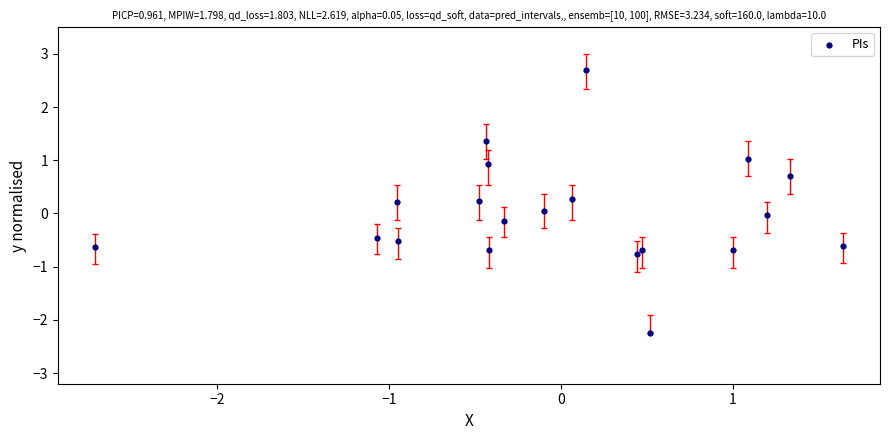

What is the range of X values (max minus min)?

4.3